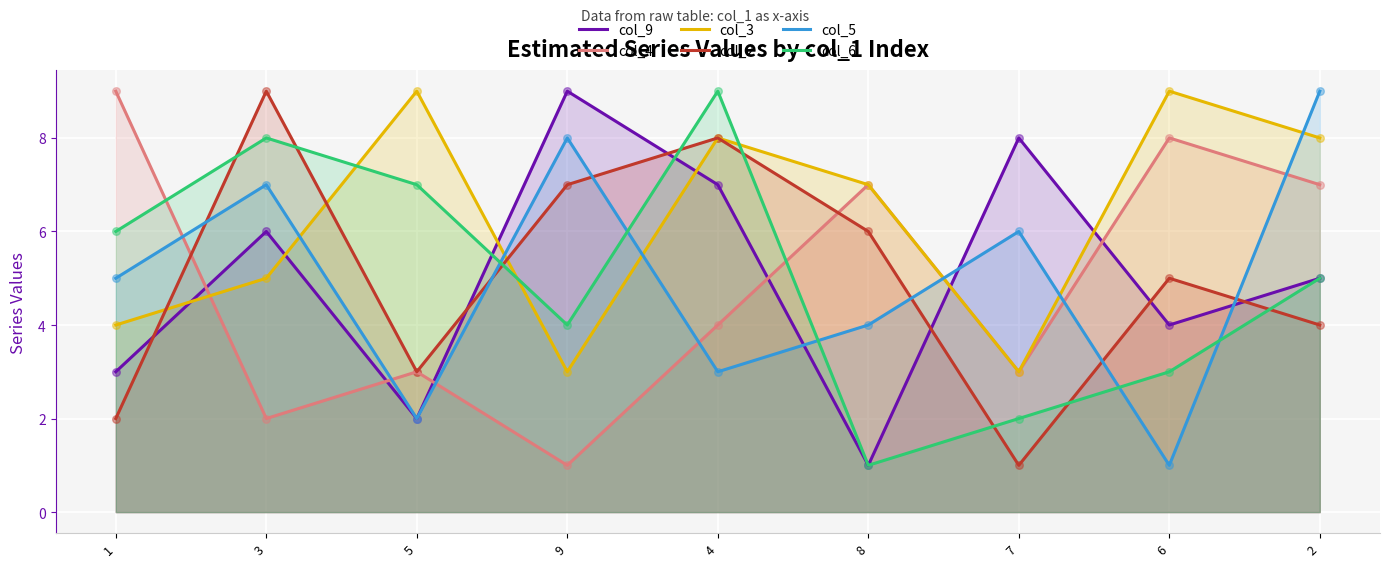

Which series has the largest total across all categories?

col_3